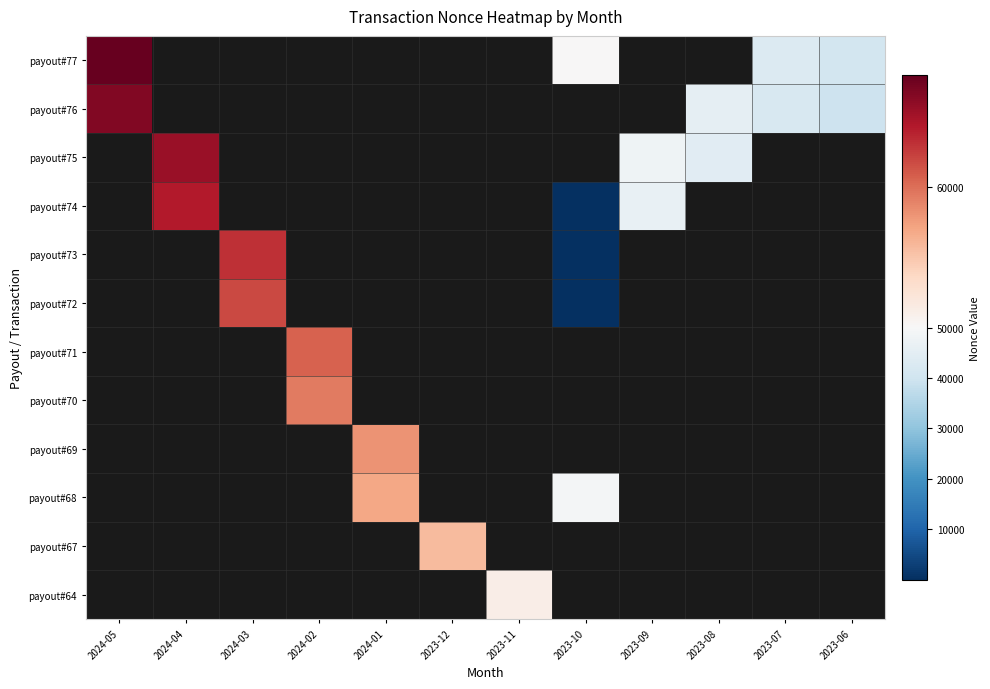

The payout#72 series shows 8.4 at 2023-10. True or false?

False